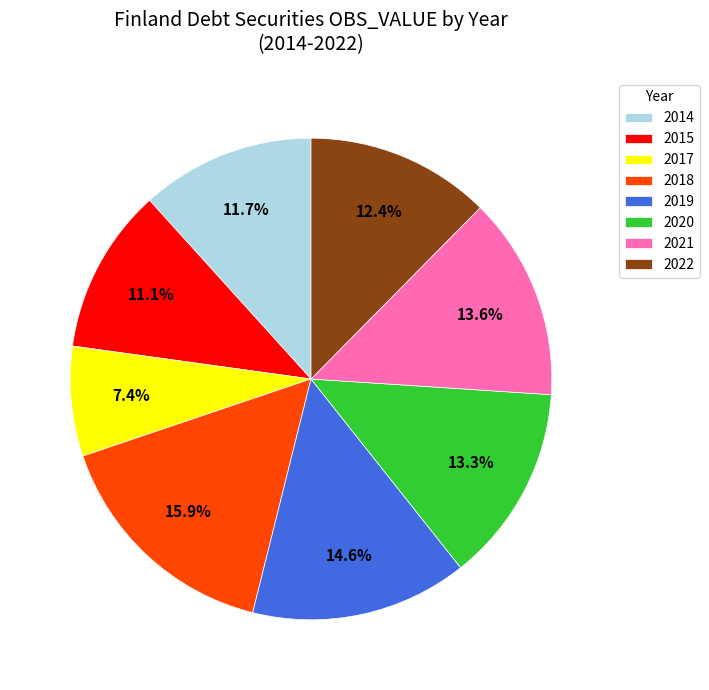

What is the smallest slice in the pie chart?

2017